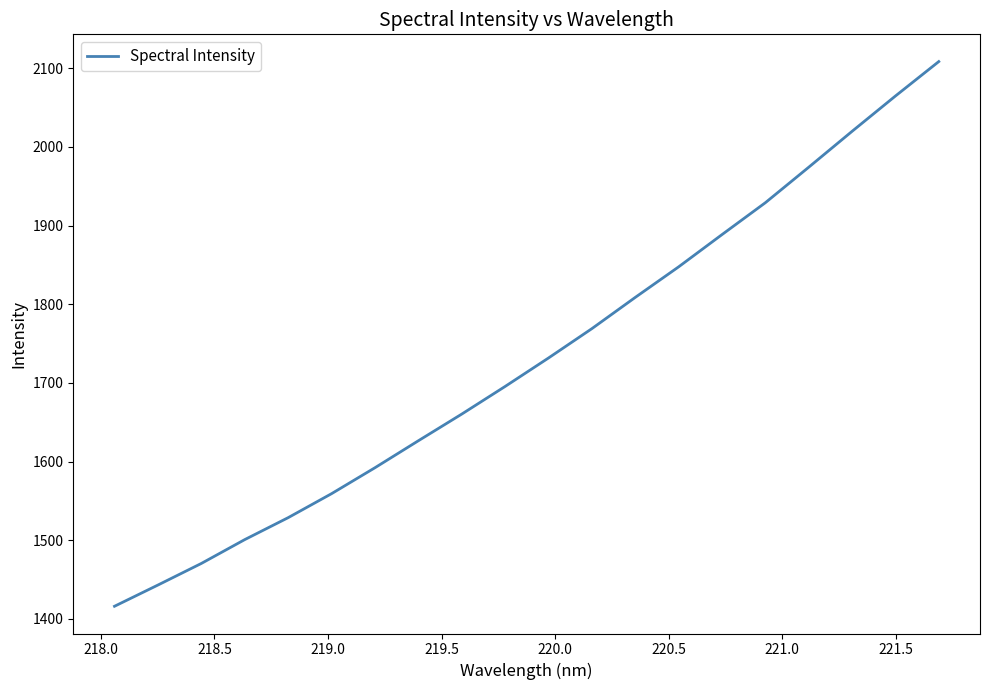

What is the greatest value displayed?

2108.6